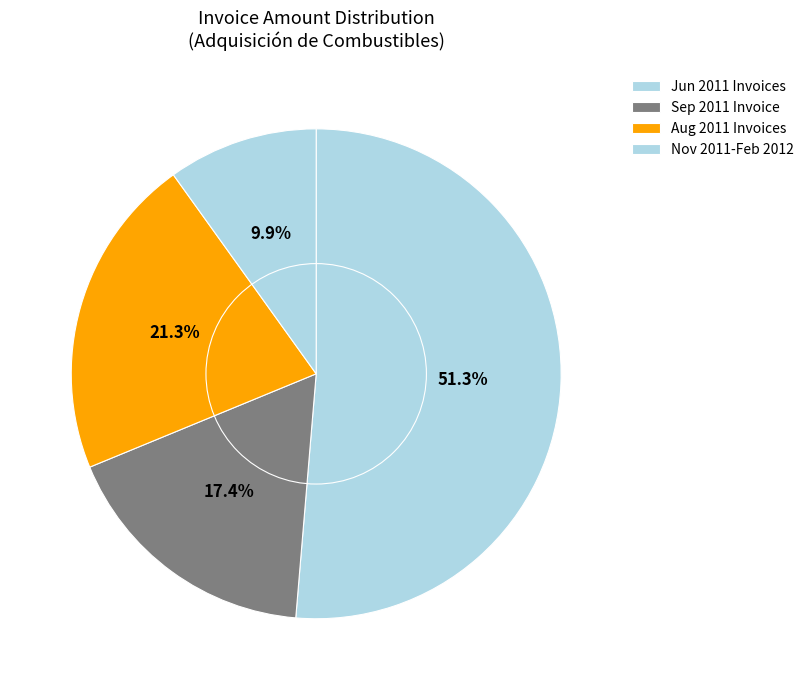

How many segments does this pie chart have?

4